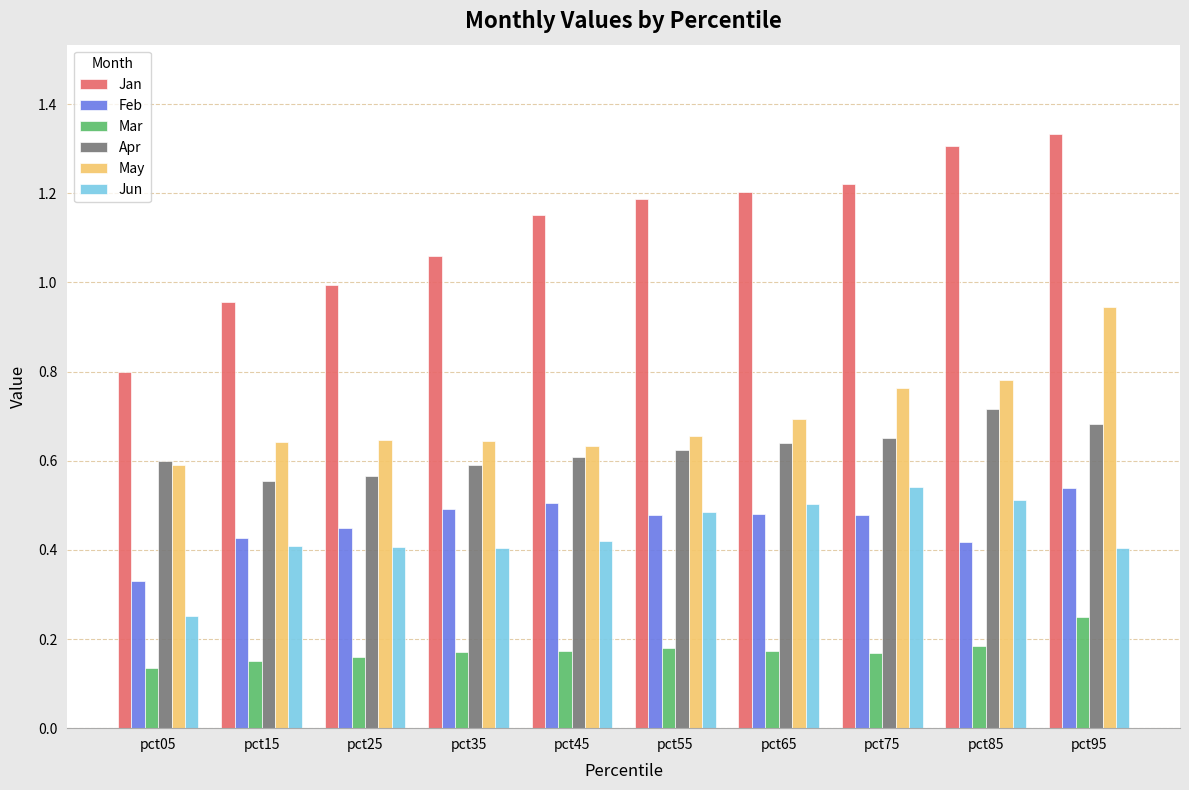

How many bars are there in total?

60